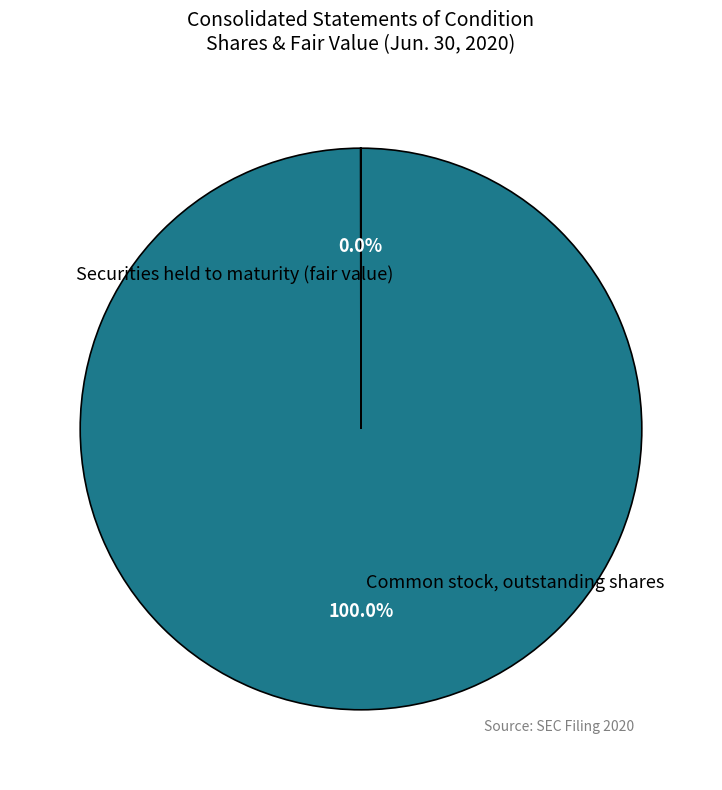

To the nearest percent, what is the difference between the largest and smallest slice percentages?

100%